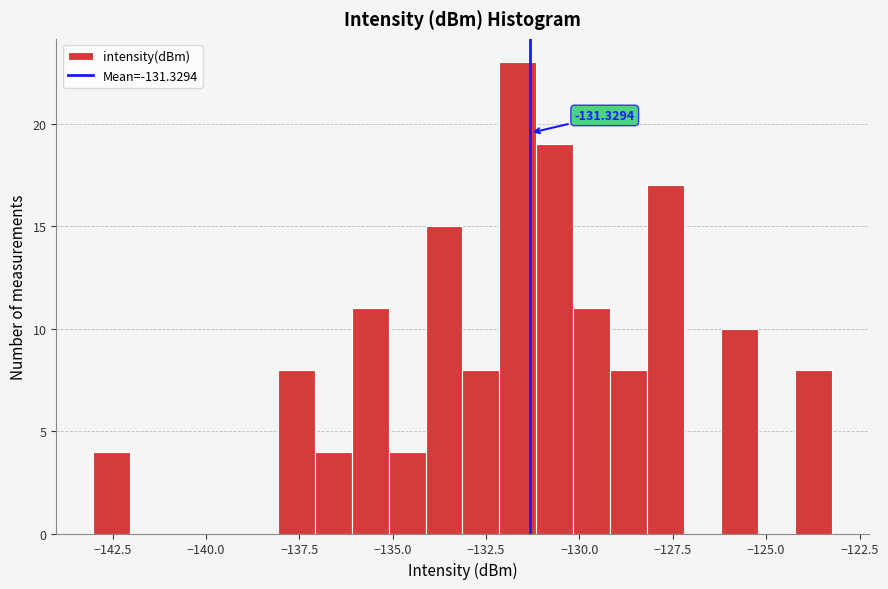

Read against the x-axis, roughly where is the centre of the tallest bar?

-131.5